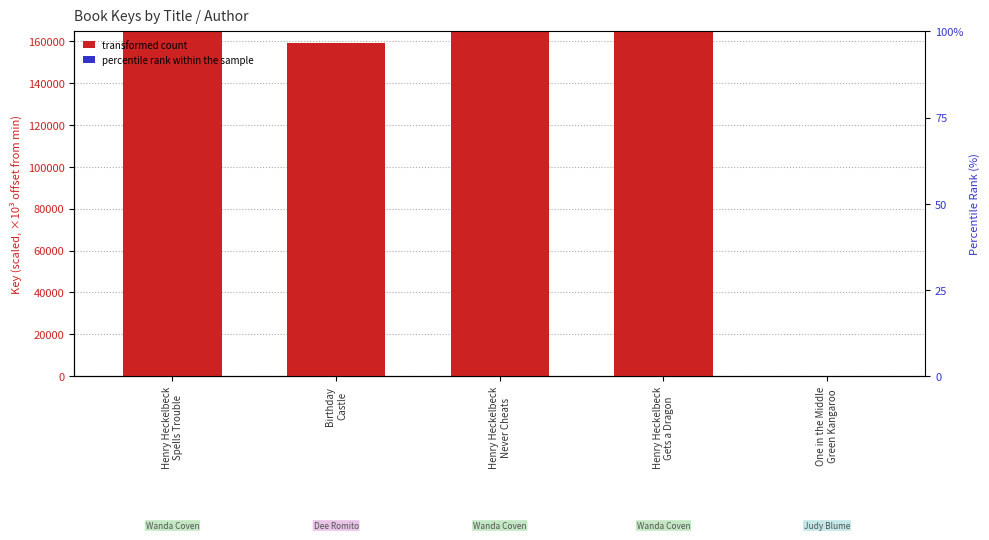

Count the number of categories in the chart.

5